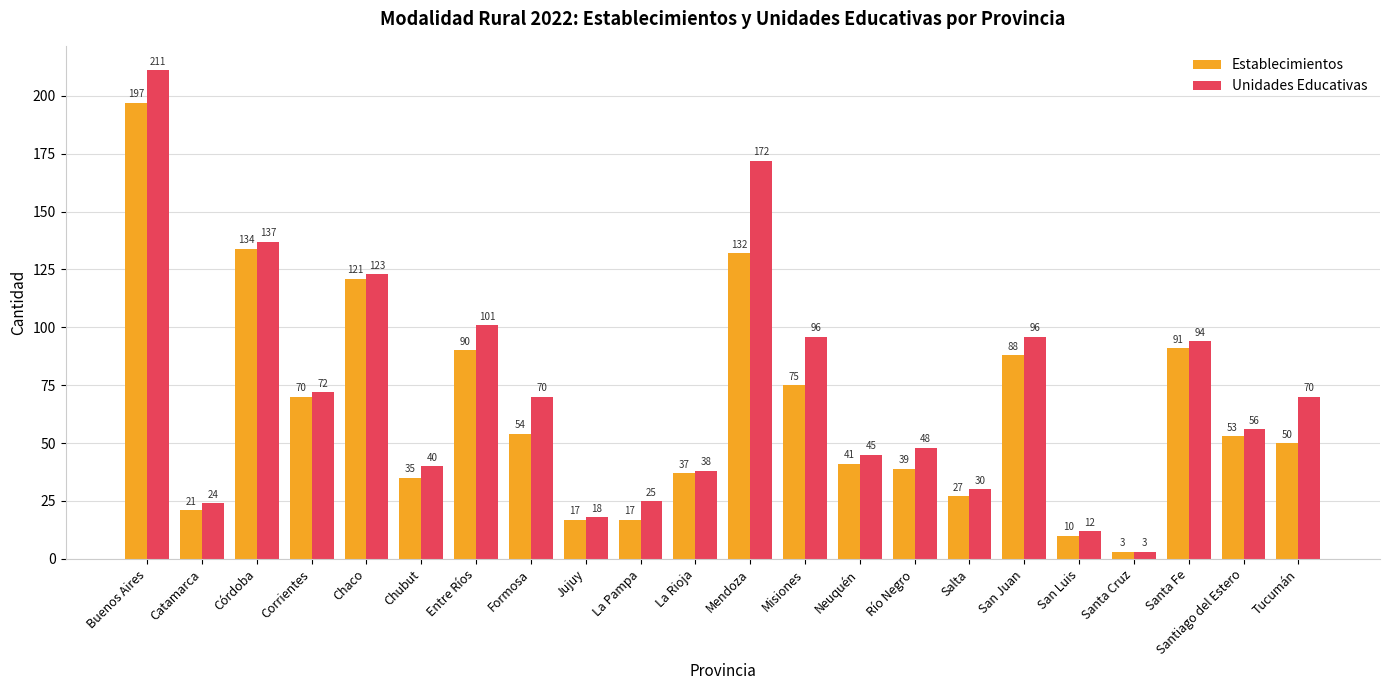

What is the approximate value of Unidades Educativas at Chubut, to the nearest 10?

40